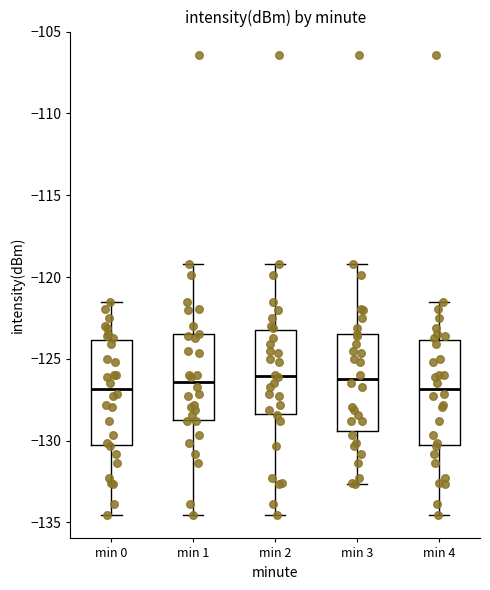

Where does the median line of the box for min 3 sit on the y-axis? The values are not printed on the chart, so give them approximately, as read against the axis.

-126.0